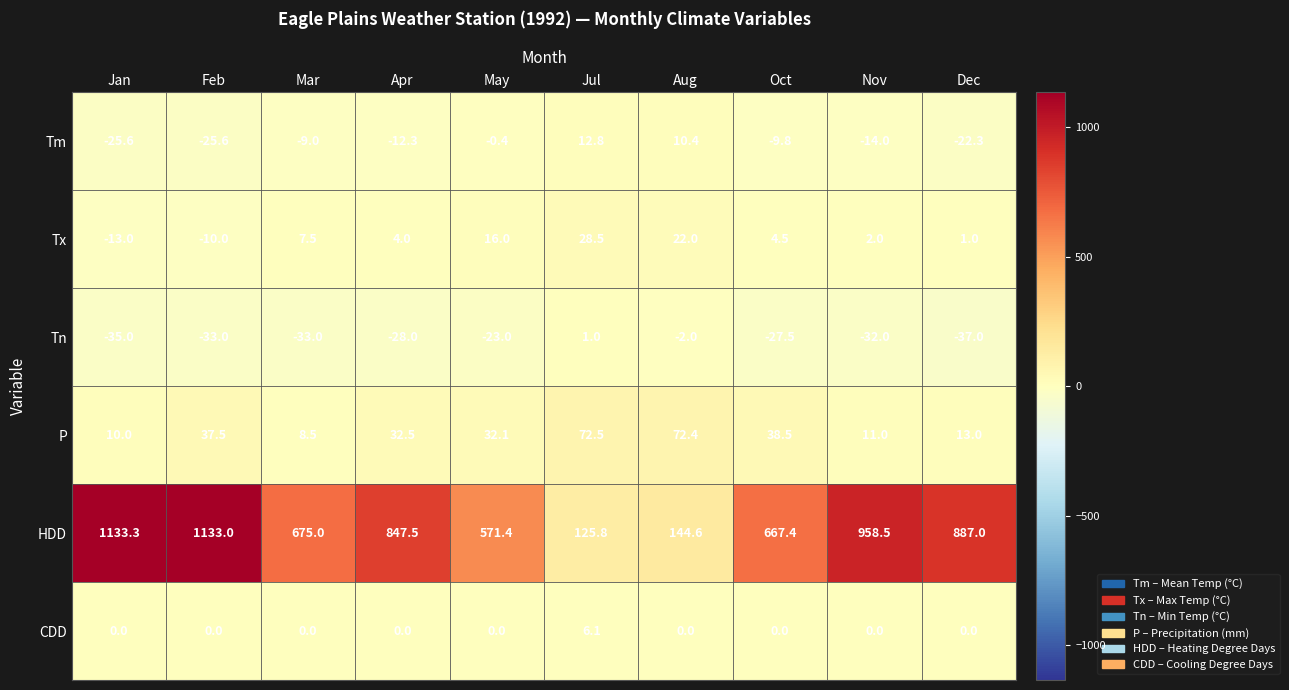

How many CDD values are between 0 and 1?

9